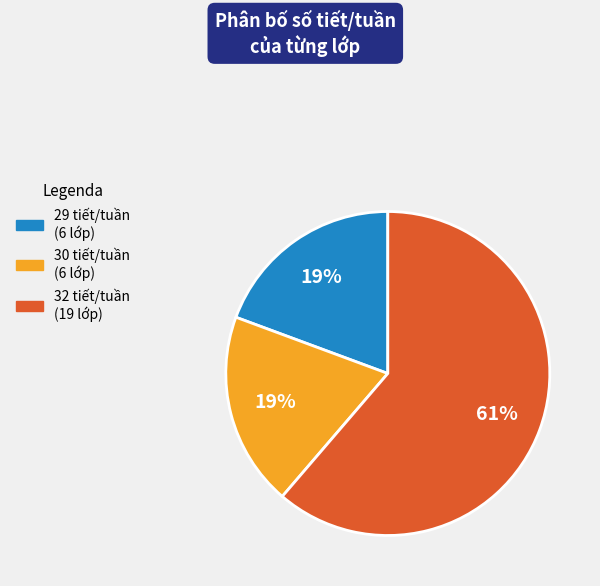

To the nearest percent, what is the average slice percentage?

33%